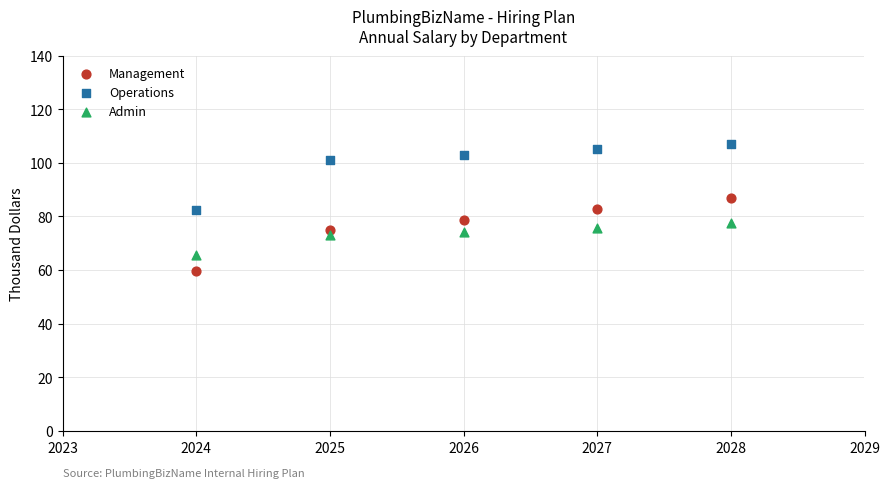

What are all the series names shown in the legend?

Management, Operations, Admin